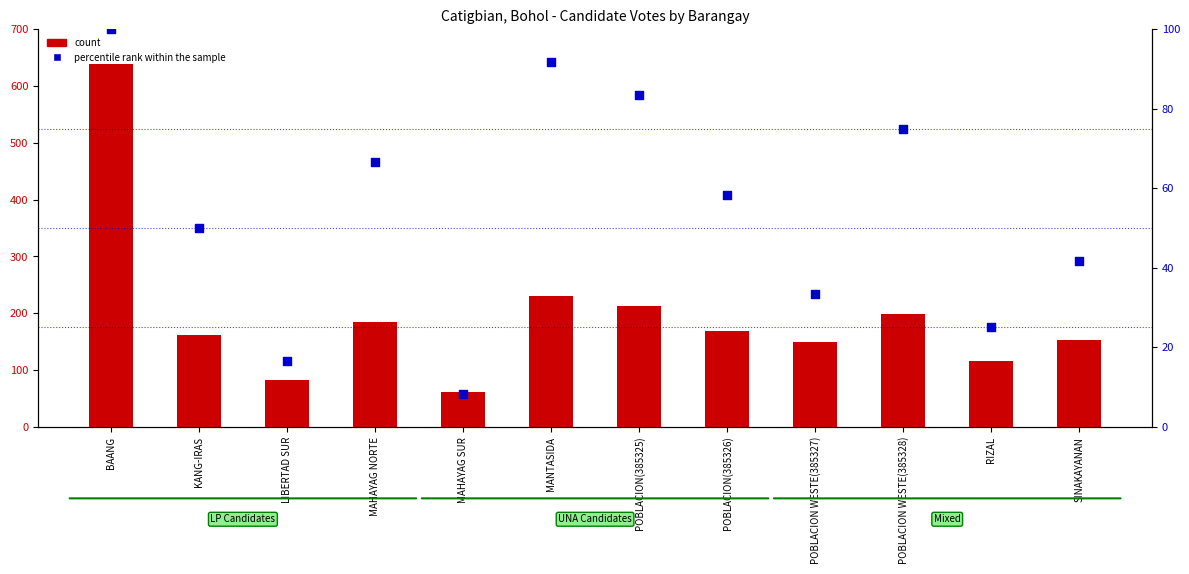

At which category is the sum across all series the highest?

BAANG